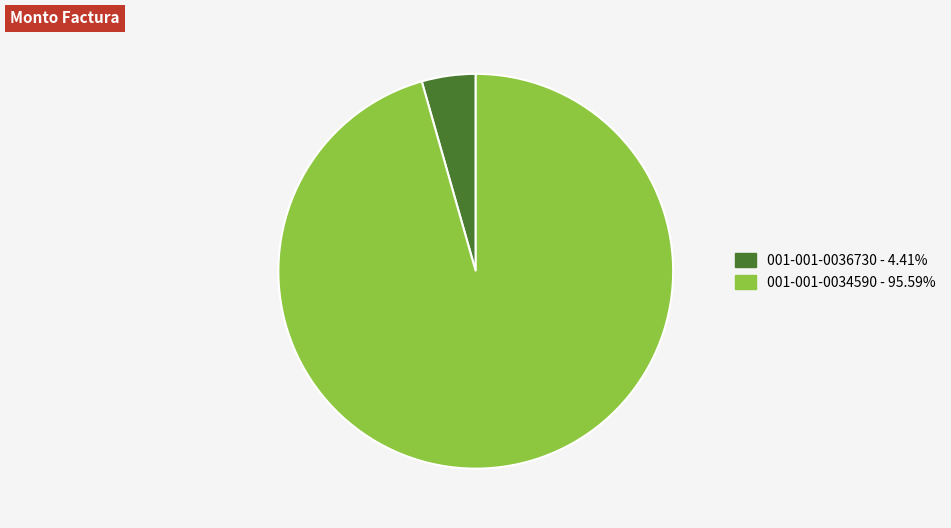

What is the ratio of the value at 001-001-0034590 - 95.59% to the value at 001-001-0036730 - 4.41%?

21.7